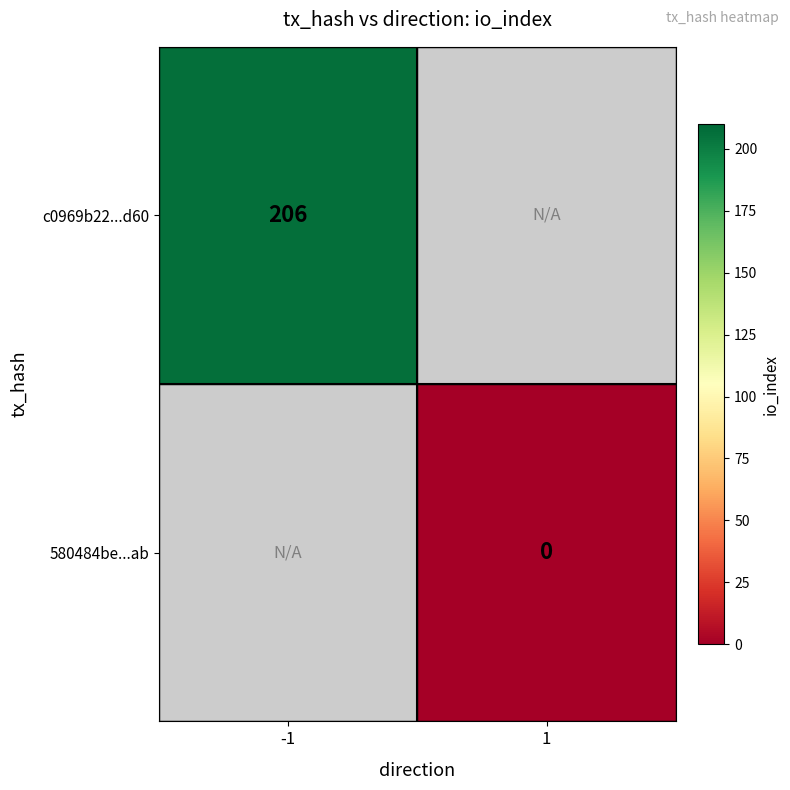

True or false: c0969b22...d60 has a value of 98 at -1.

False